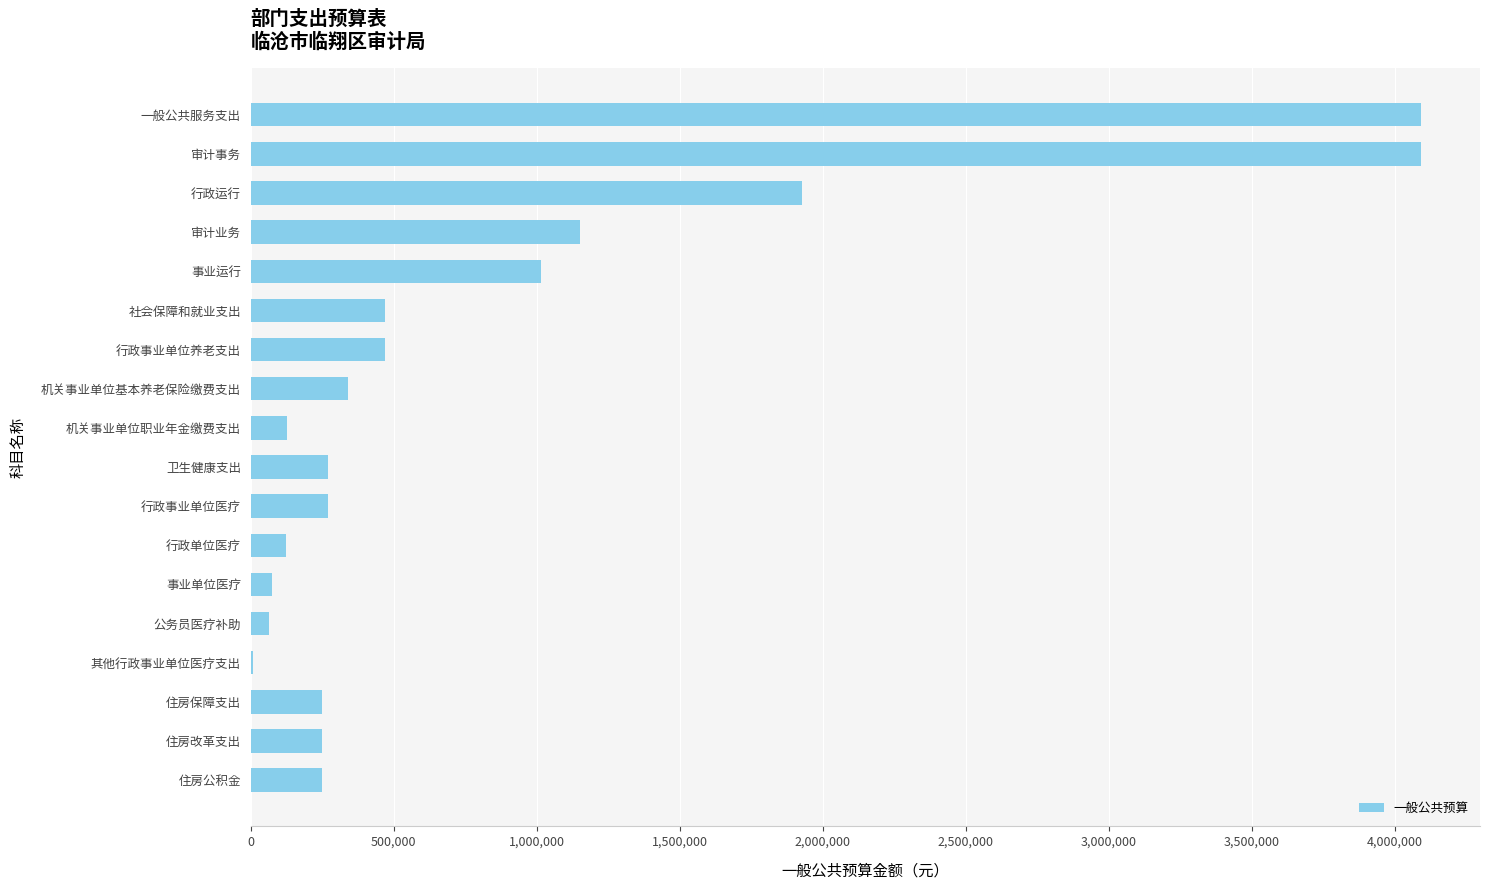

Approximately how many times larger is the value at 住房改革支出 compared to 住房保障支出?

1.0